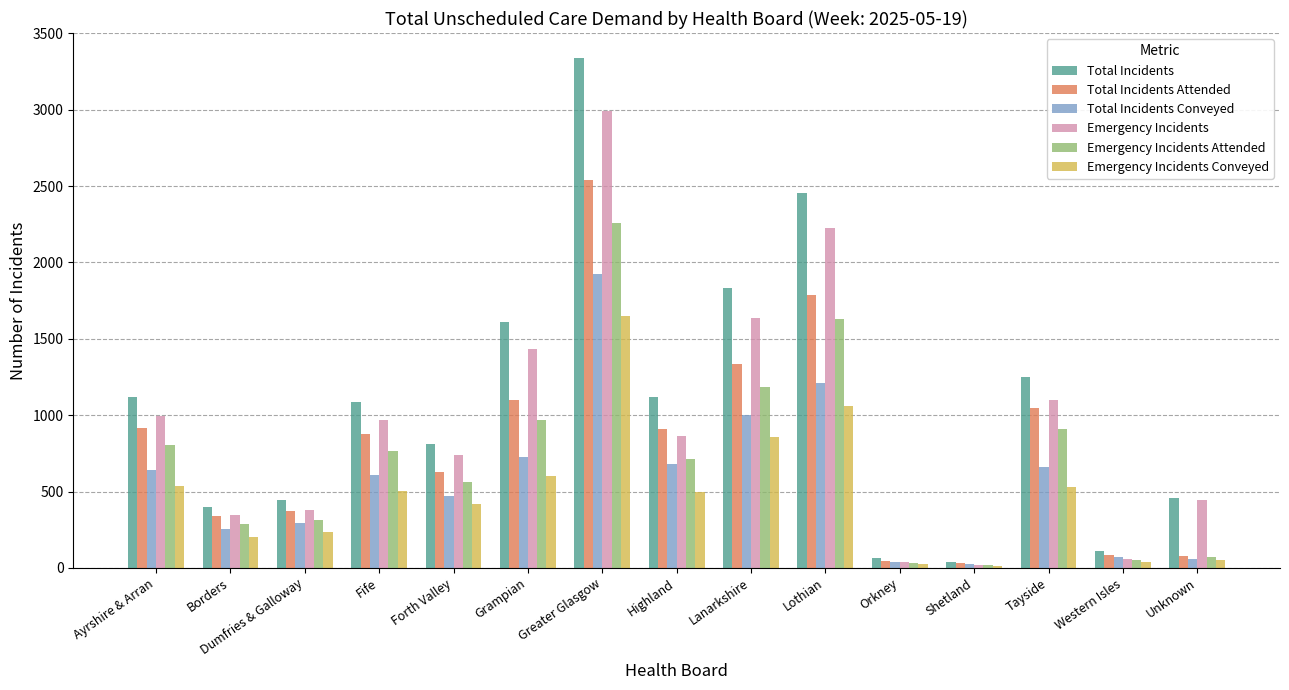

What is the maximum value for Total Incidents Conveyed?

1921